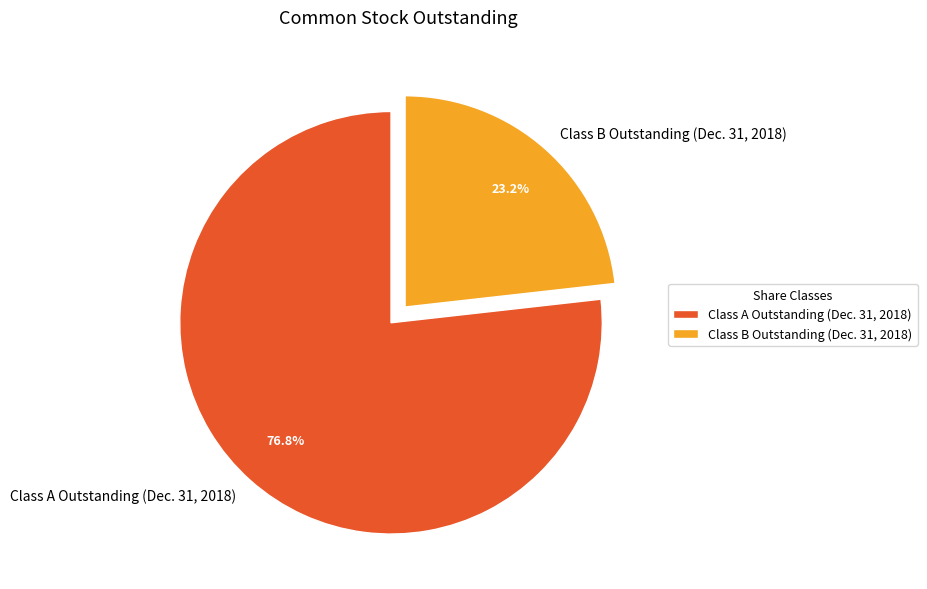

To the nearest percent, what portion does Class A Outstanding (Dec. 31, 2018) represent?

77%